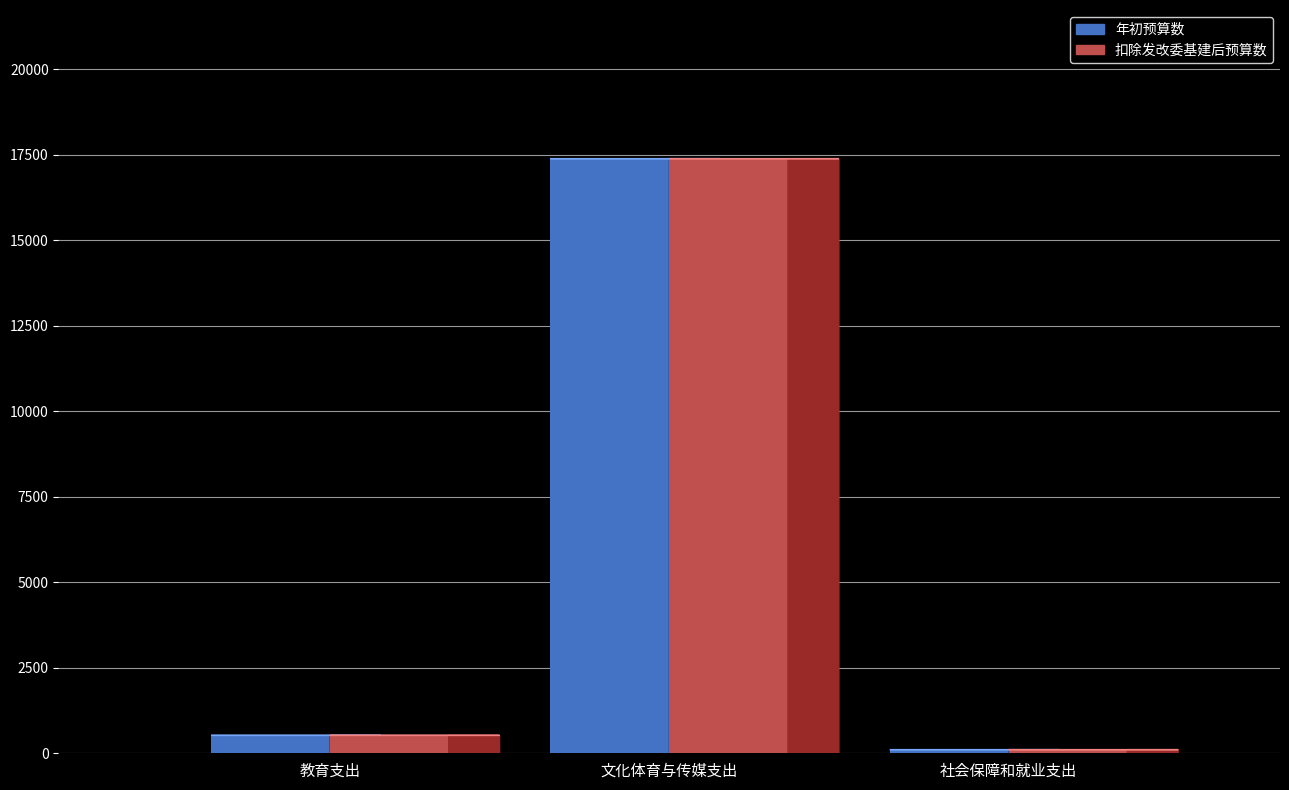

How many data points does each series have?

3